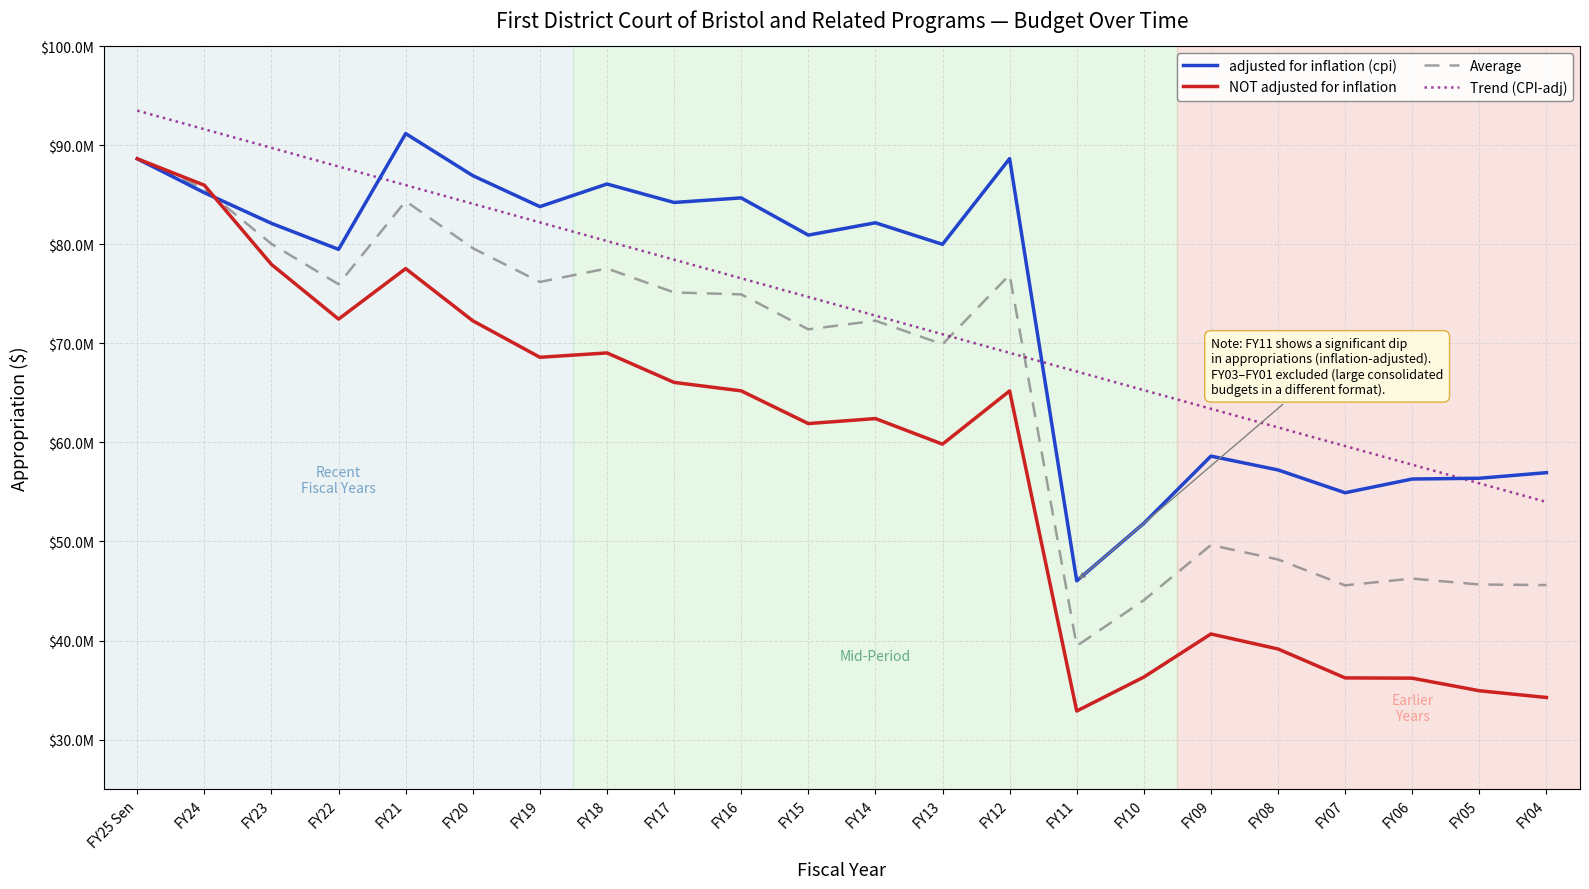

Reading right to left, what are all the values shown in this chart?

adjusted for inflation (cpi): FY04=56945392.0	FY05=56381255.0	FY06=56303626.0	FY07=54918344.0	FY08=57218892.0	FY09=58614304.0	FY10=51832413.0	FY11=46028019.0	FY12=88642943.0	FY13=79990708.0	FY14=82164861.0	FY15=80922035.0	FY16=84676691.0	FY17=84216422.0	FY18=86080375.0	FY19=83795517.0	FY20=86924382.0	FY21=91168107.0	FY22=79482936.0	FY23=82108115.0	FY24=85202740.0	FY25 Sen=88626631.0
NOT adjusted for inflation: FY04=34253360.0	FY05=34932985.0	FY06=36202707.0	FY07=36229707.0	FY08=39147707.0	FY09=40664040.0	FY10=36312991.0	FY11=32886212.0	FY12=65193836.0	FY13=59821946.0	FY14=62404011.0	FY15=61899849.0	FY16=65202267.0	FY17=66054290.0	FY18=69029761.0	FY19=68590587.0	FY20=72276247.0	FY21=77540004.0	FY22=72444291.0	FY23=77961371.0	FY24=85955959.0	FY25 Sen=88626631.0
Average: FY04=45599376.0	FY05=45657120.0	FY06=46253166.5	FY07=45574025.5	FY08=48183299.5	FY09=49639172.0	FY10=44072702.0	FY11=39457115.5	FY12=76918389.5	FY13=69906327.0	FY14=72284436.0	FY15=71410942.0	FY16=74939479.0	FY17=75135356.0	FY18=77555068.0	FY19=76193052.0	FY20=79600314.5	FY21=84354055.5	FY22=75963613.5	FY23=80034743.0	FY24=85579349.5	FY25 Sen=88626631.0
Trend (CPI-adj): FY04=53986259.3	FY05=55867415.2	FY06=57748571.0	FY07=59629726.9	FY08=61510882.7	FY09=63392038.6	FY10=65273194.5	FY11=67154350.3	FY12=69035506.2	FY13=70916662.0	FY14=72797817.9	FY15=74678973.7	FY16=76560129.6	FY17=78441285.5	FY18=80322441.3	FY19=82203597.2	FY20=84084753.0	FY21=85965908.9	FY22=87847064.8	FY23=89728220.6	FY24=91609376.5	FY25 Sen=93490532.3